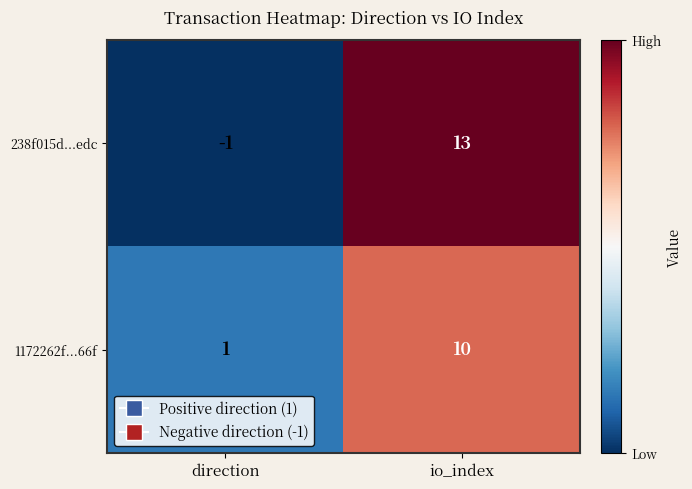

Is it true that 238f015d...edc equals 8 at io_index?

False